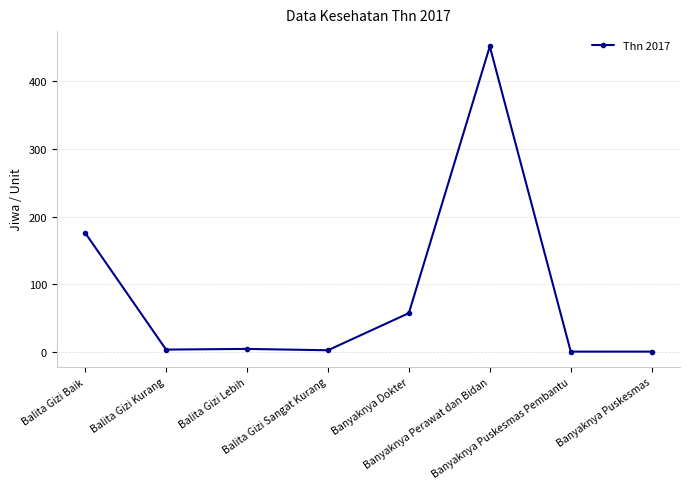

What is the label of the 1st point from the right?

Banyaknya Puskesmas